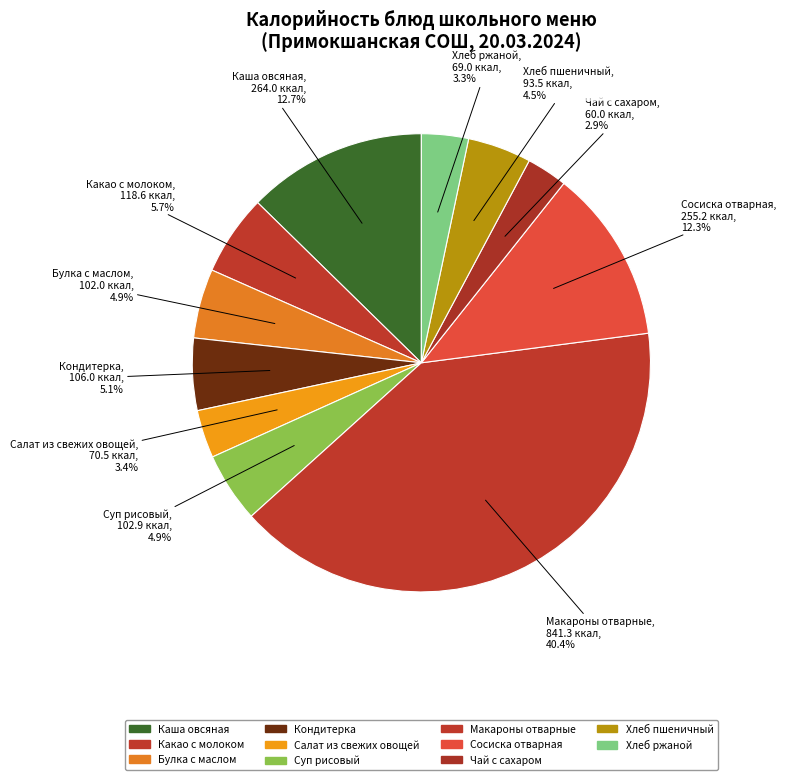

True or false: Макароны отварные accounts for 40% of the total.

True